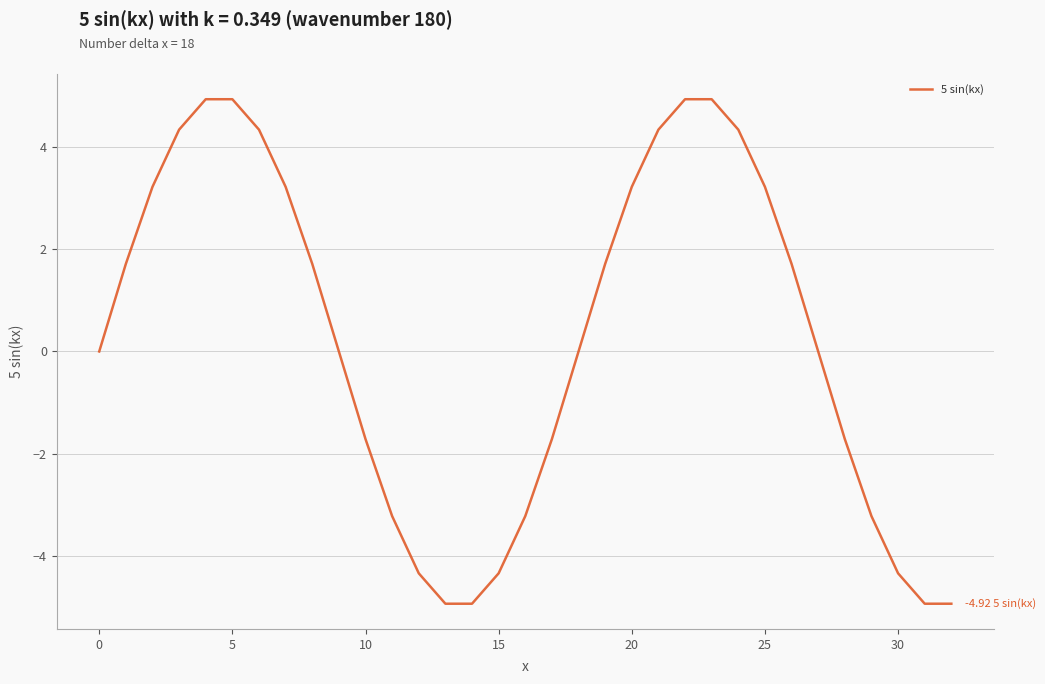

What is the maximum value shown in the chart?

4.9